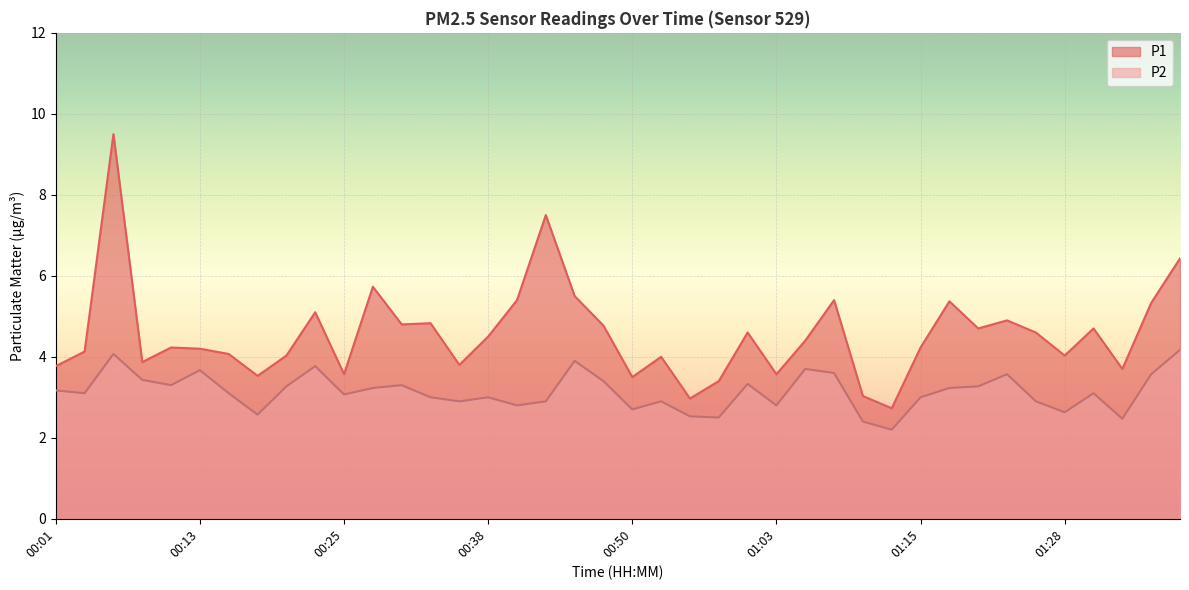

What are all the series names shown in the legend?

P1, P2